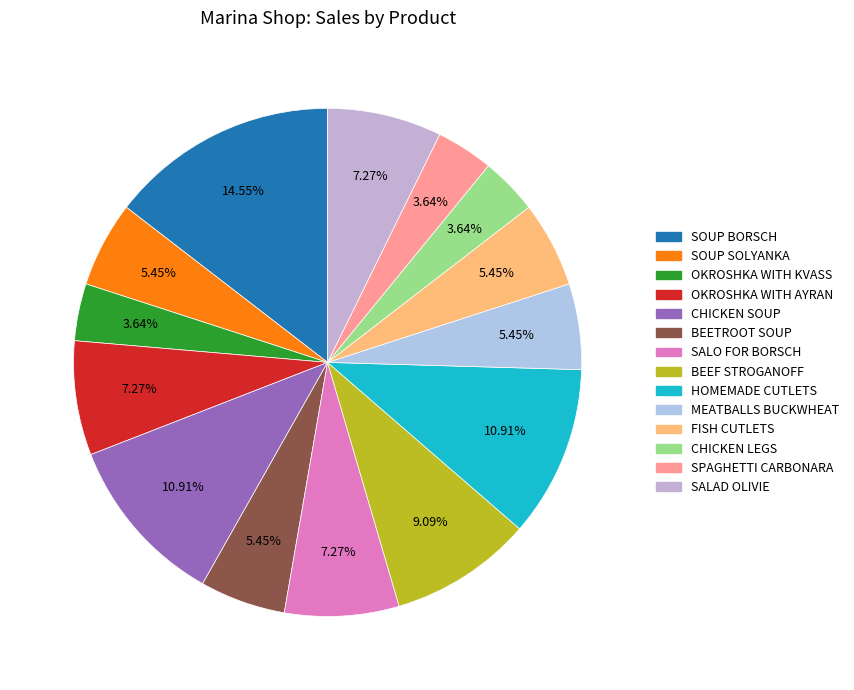

How many segments does this pie chart have?

14